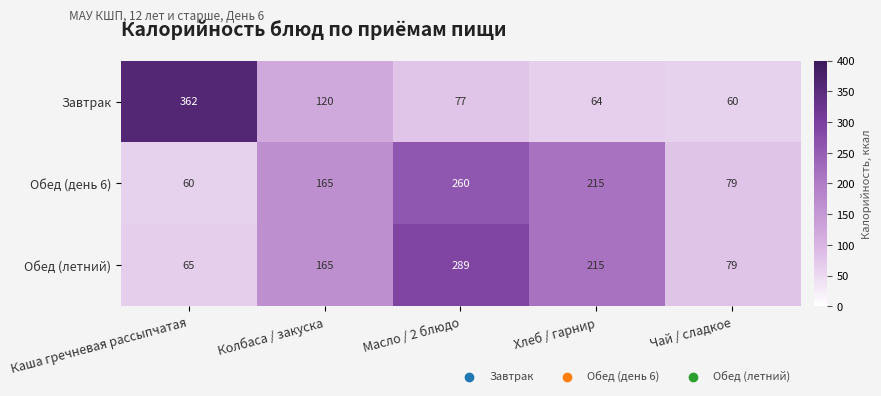

What is the maximum value shown in the chart?

362